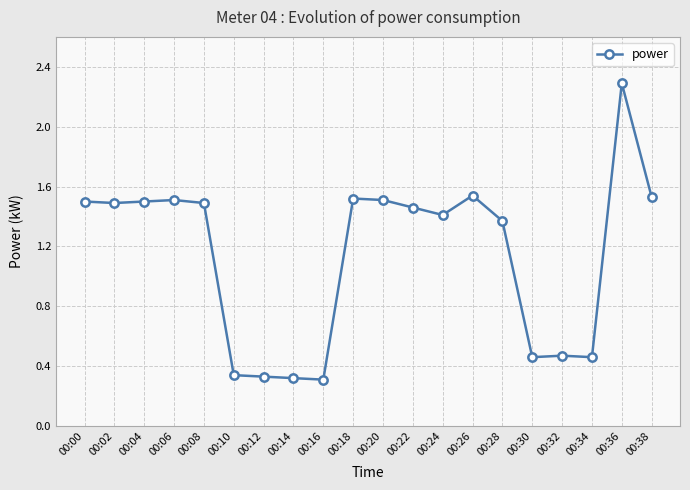

The value at 00:38 is 1.5. True or false?

True